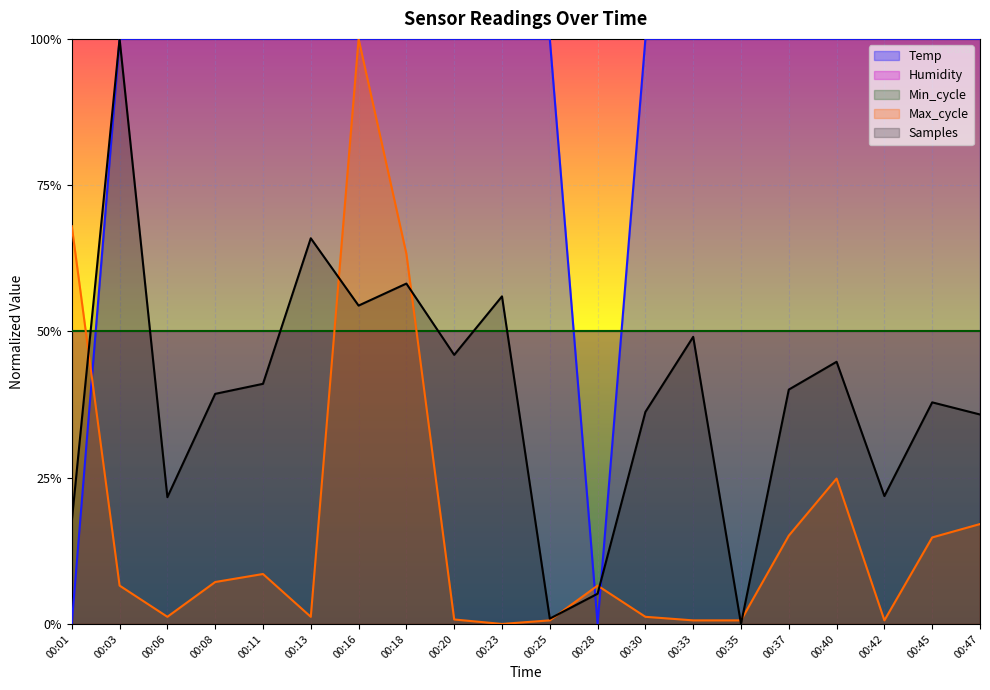

What is the difference between the maximum and second lowest values in the Max_cycle series?

1.0